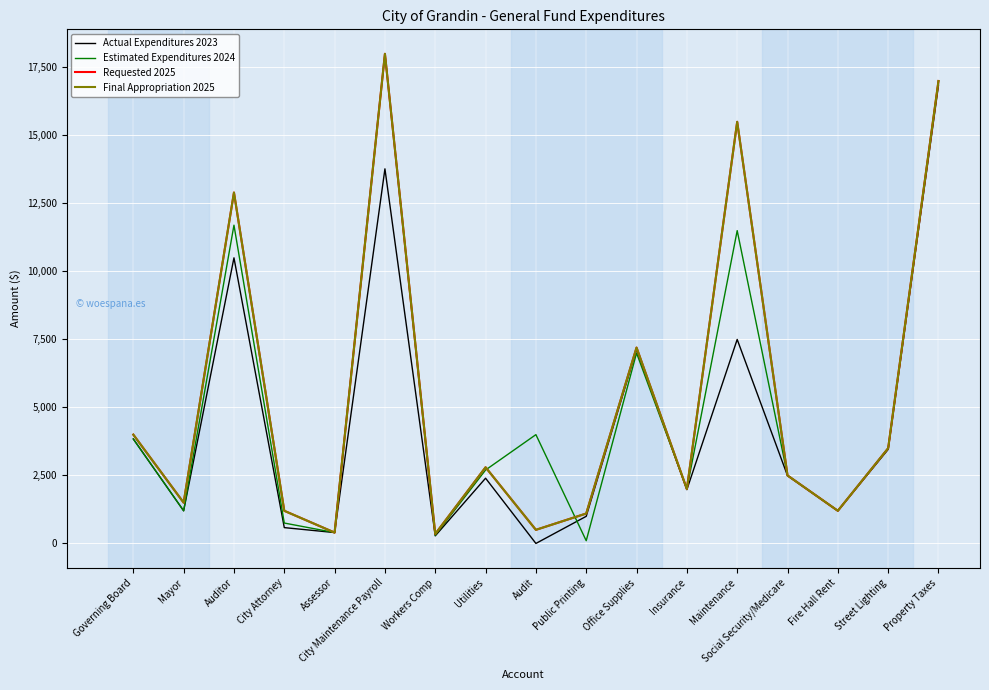

Is this an area chart (filled region under the line)?

No